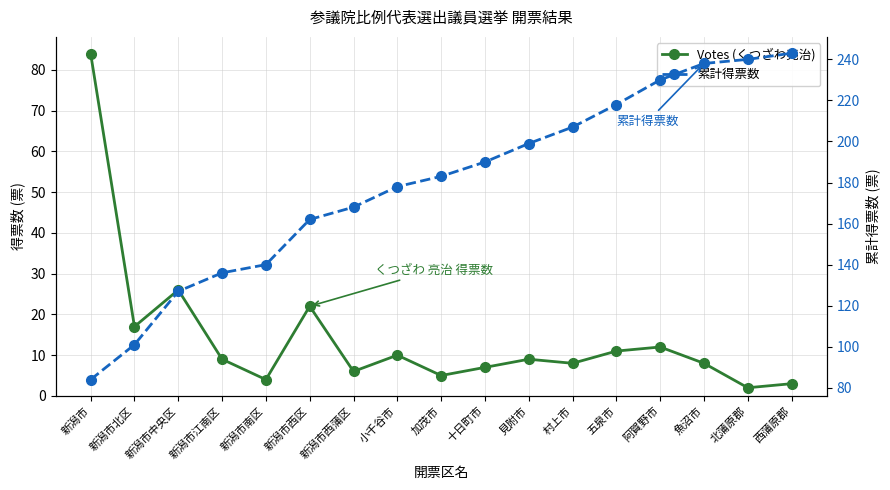

What is the label of the 7th point from the left?

新潟市西蒲区